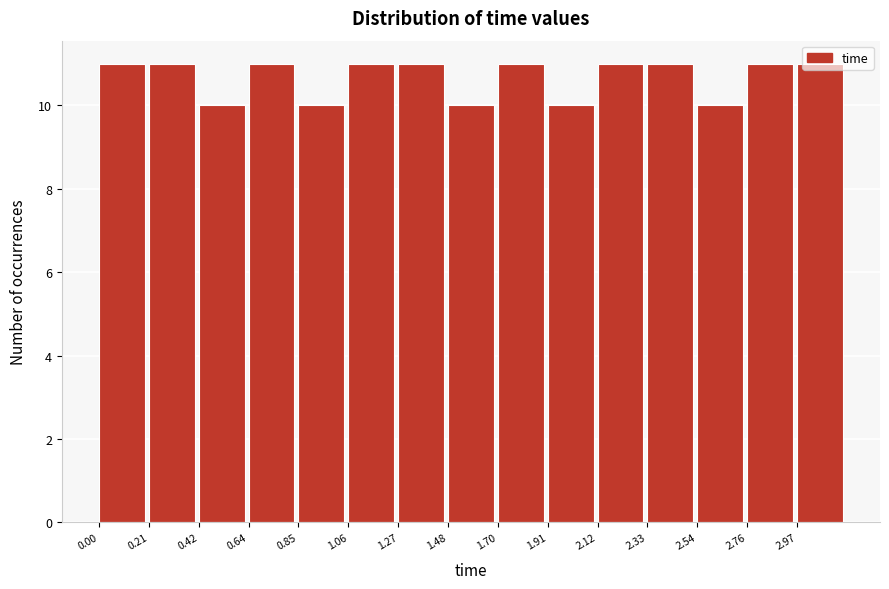

Reading left to right, transcribe this chart: for each bar, give the range it covers on the x-axis and its height. Neither the bar edges nor the heights are printed on the chart, so give them approximately, as read against the axes.

0.00 to 0.20: 11
0.20 to 0.40: 11
0.40 to 0.65: 10
0.65 to 0.85: 11
0.85 to 1.05: 10
1.05 to 1.25: 11
1.25 to 1.50: 11
1.50 to 1.70: 10
1.70 to 1.90: 11
1.90 to 2.10: 10
2.10 to 2.35: 11
2.35 to 2.55: 11
2.55 to 2.75: 10
2.75 to 2.95: 11
2.95 to 3.20: 11